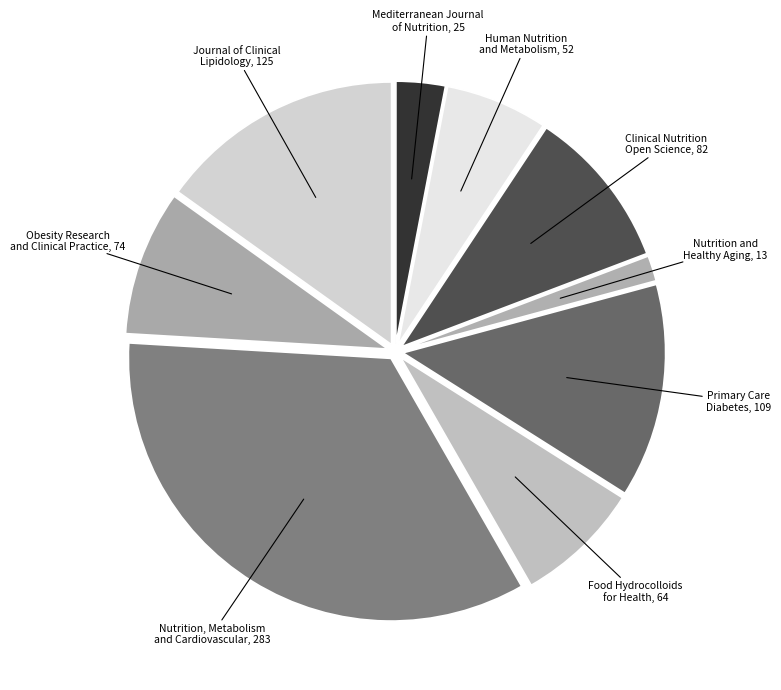

Approximately how many times larger is the value at Primary Care Diabetes compared to Nutrition and Healthy Aging?

8.4